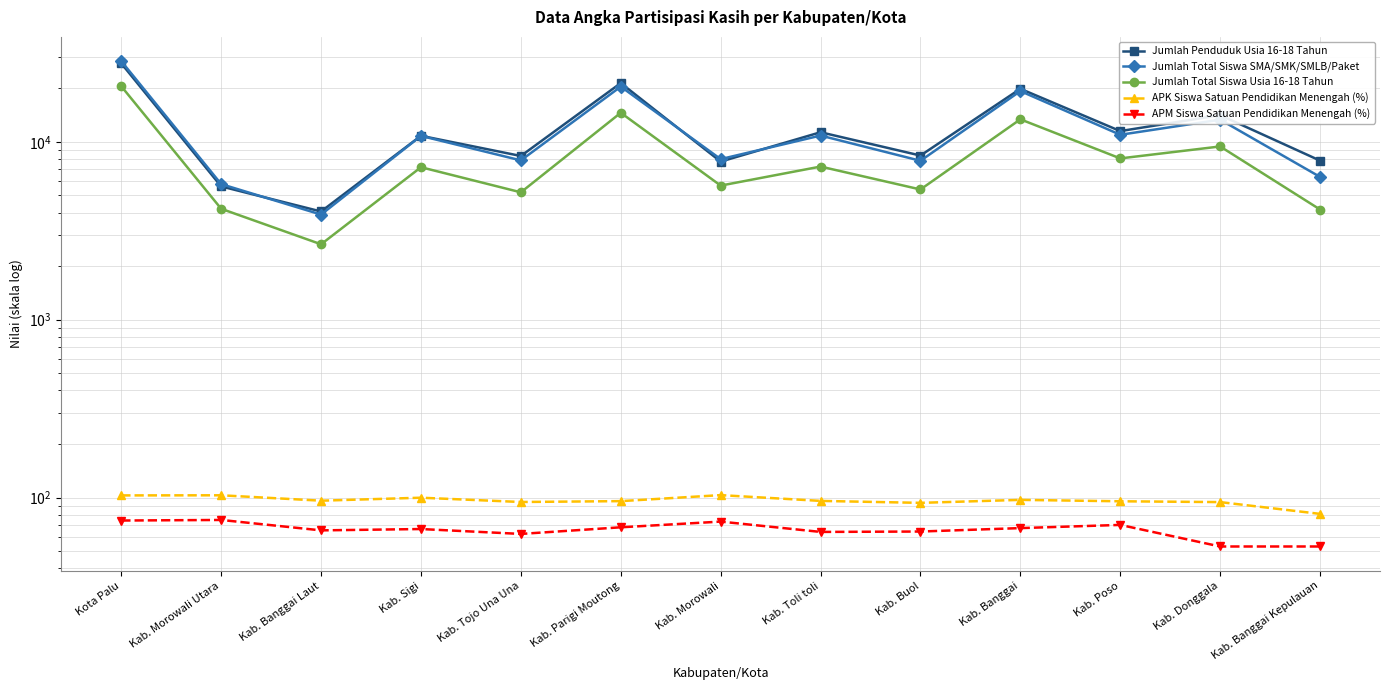

Is the value of Jumlah Penduduk Usia 16-18 Tahun at Kab. Parigi Moutong greater than the value of Jumlah Total Siswa Usia 16-18 Tahun at Kota Palu?

Yes